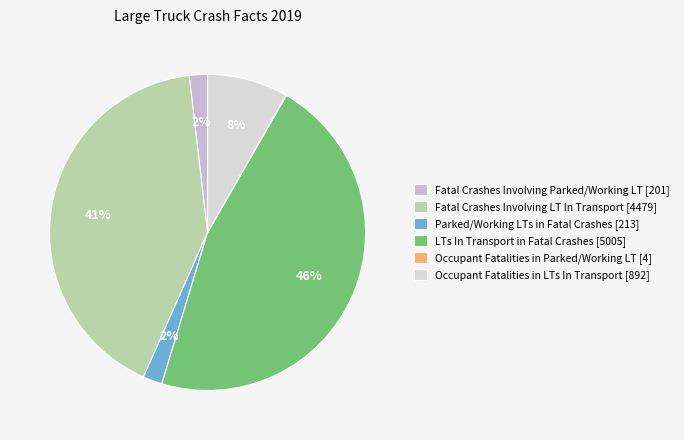

What is the smallest slice in the pie chart?

Occupant Fatalities in Parked or Working Large Trucks (2019)